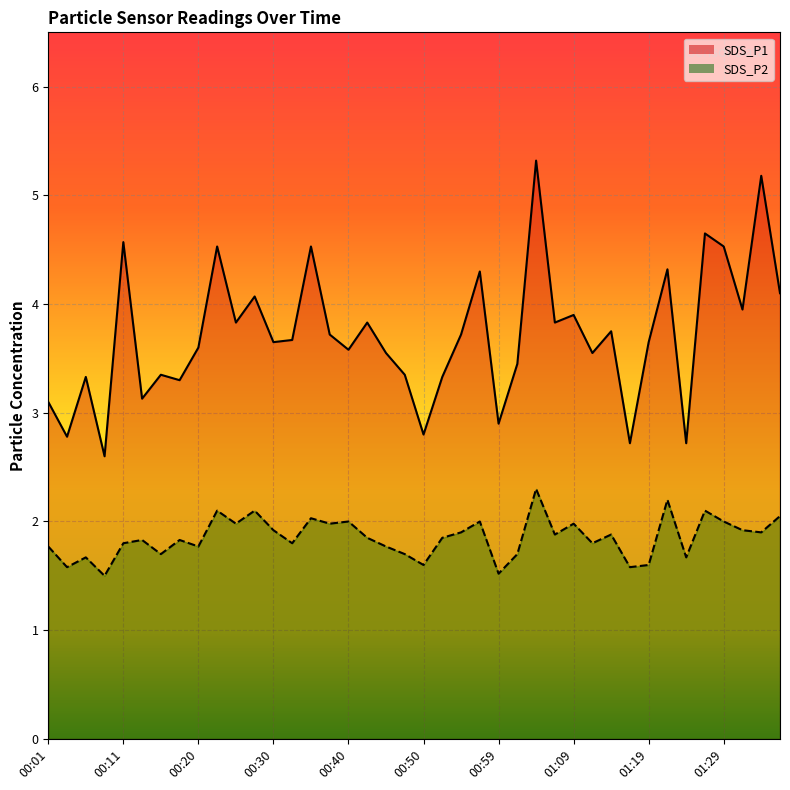

What is the label of the 30th point from the right?

00:25